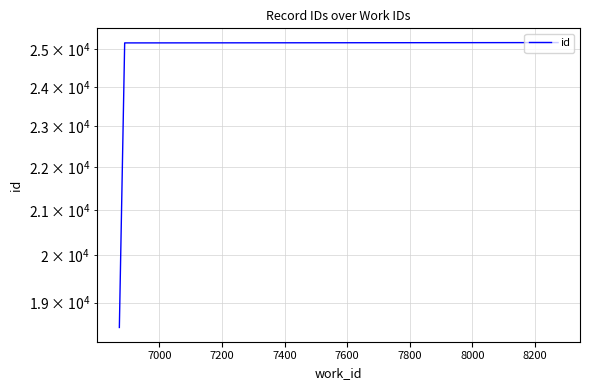

True or false: the data shows 25184 at 7200.

True